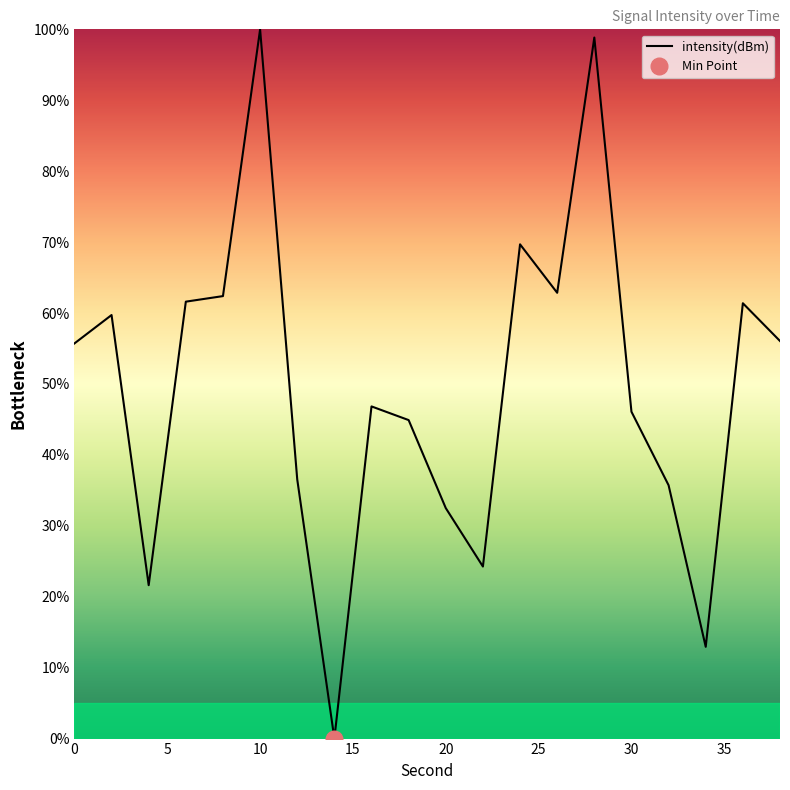

Which label corresponds to the largest value in the chart?

10